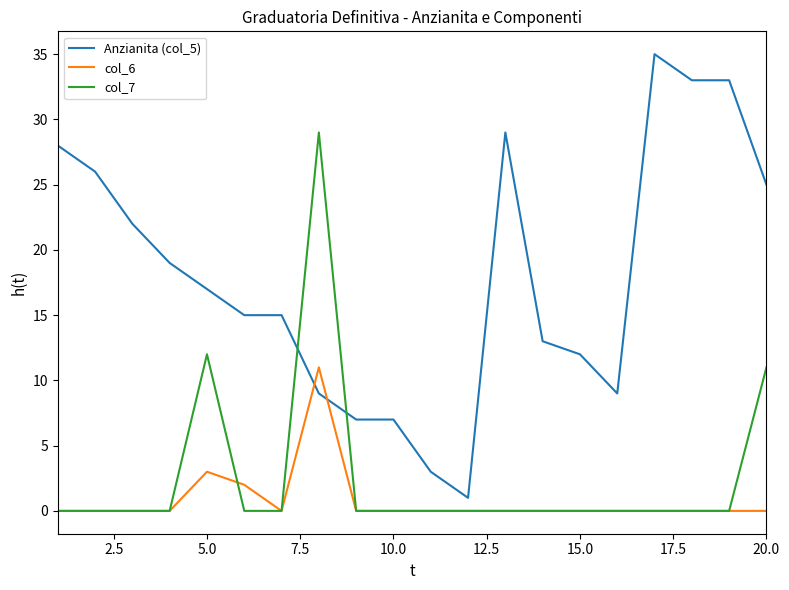

How many lines are shown in the chart?

3